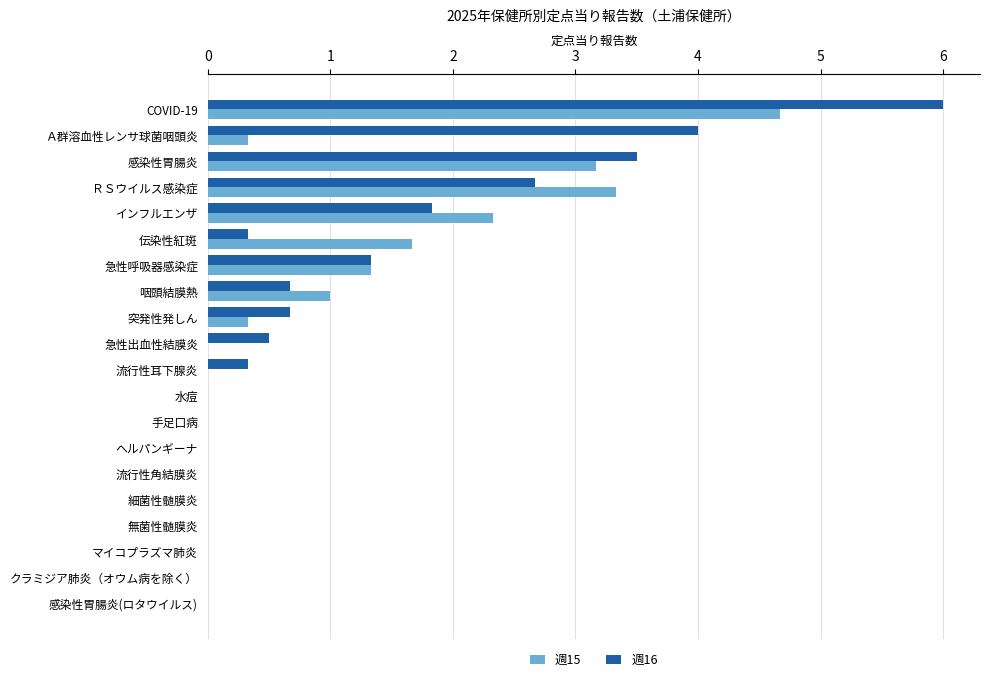

How many distinct data groups are displayed?

2